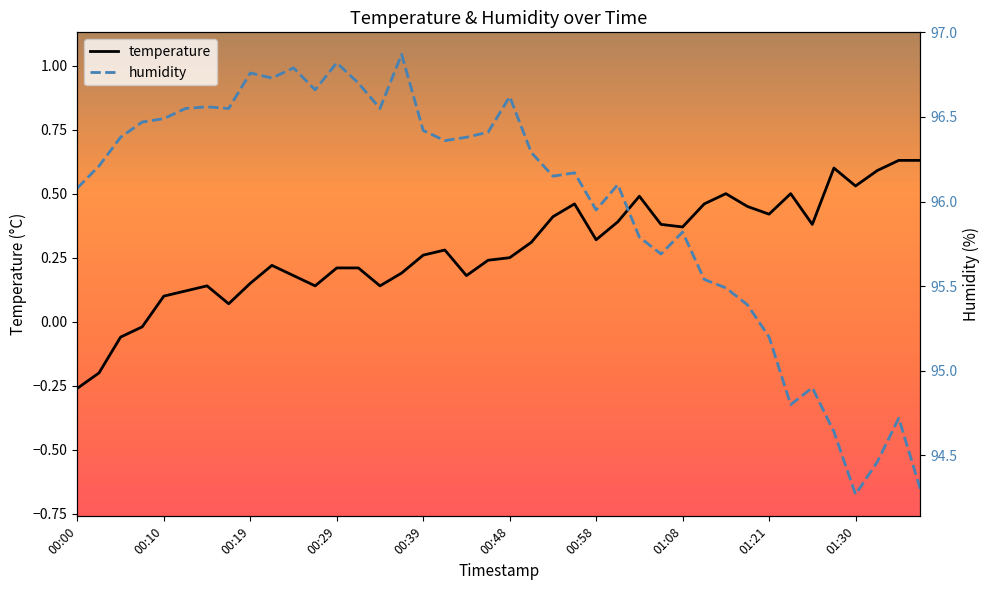

True or false: humidity and temperature cross at least once.

False